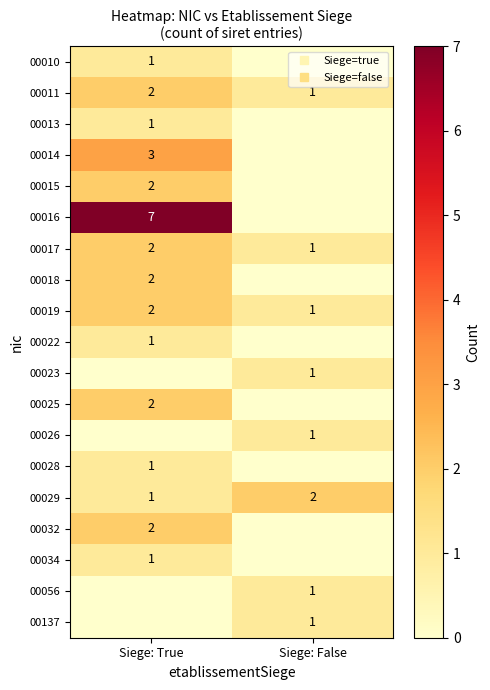

The value of 00019 at Siege: False is 1. True or false?

False